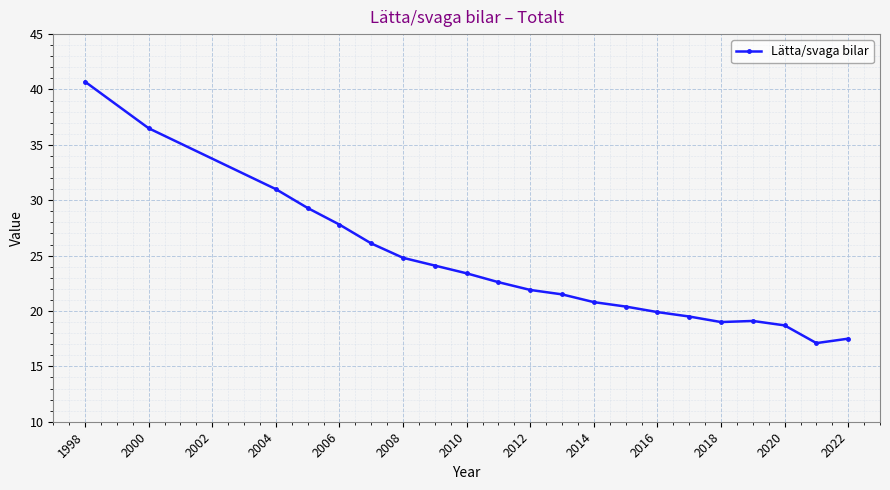

What is the maximum value shown in the chart?

40.7